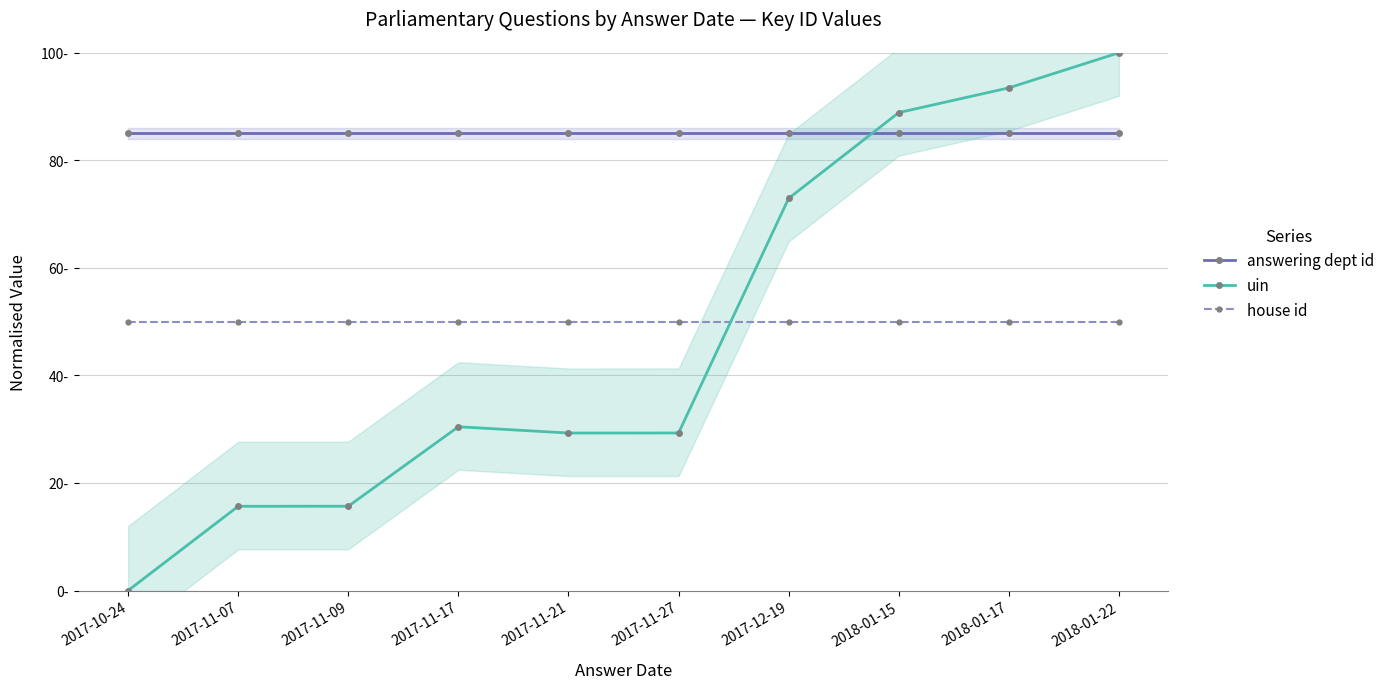

What are all the series names shown in the legend?

answering dept id, uin, house id